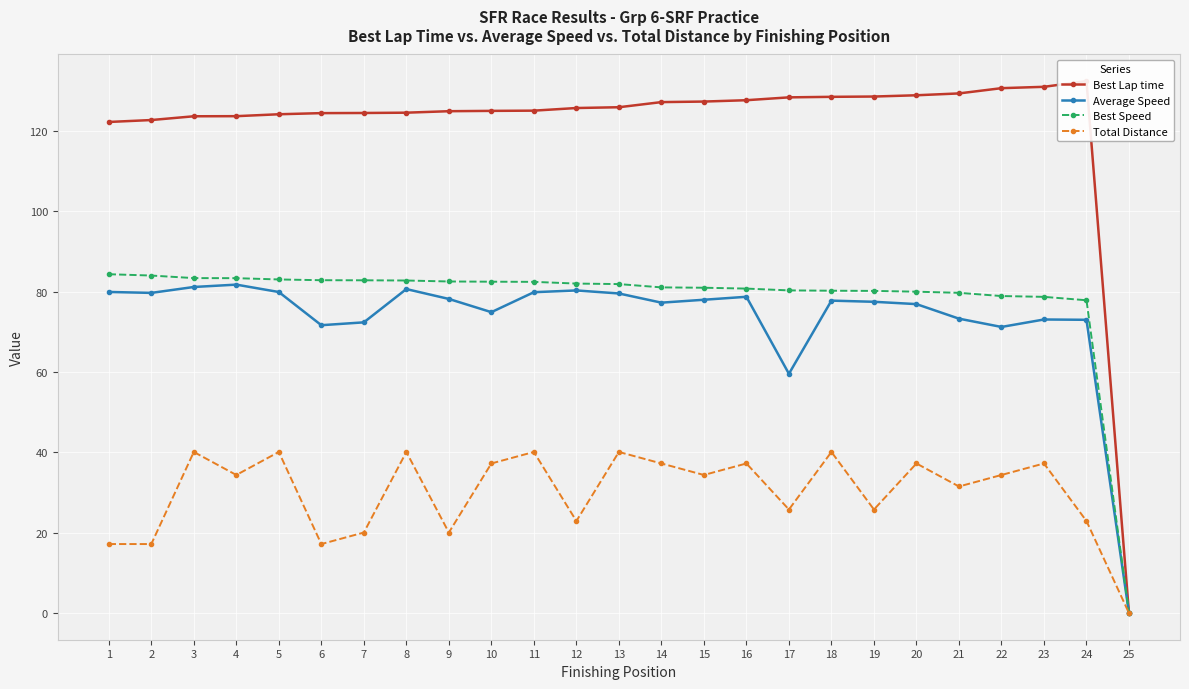

What are all the series names shown in the legend?

Best Lap time, Average Speed, Best Speed, Total Distance